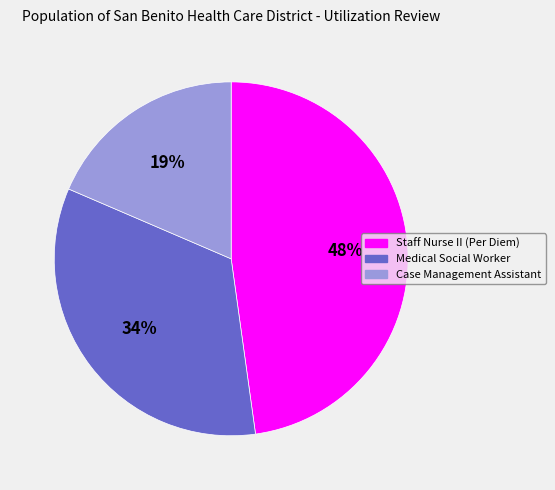

Does any single category account for the majority?

No